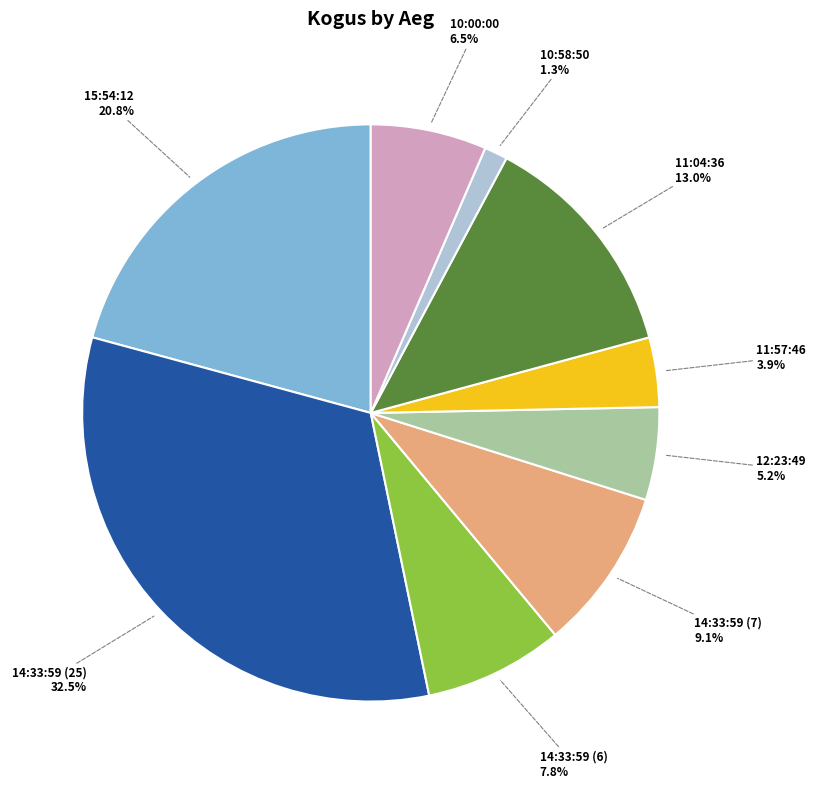

How much of the chart is everything except 14:33:59 (7)?

90.9%